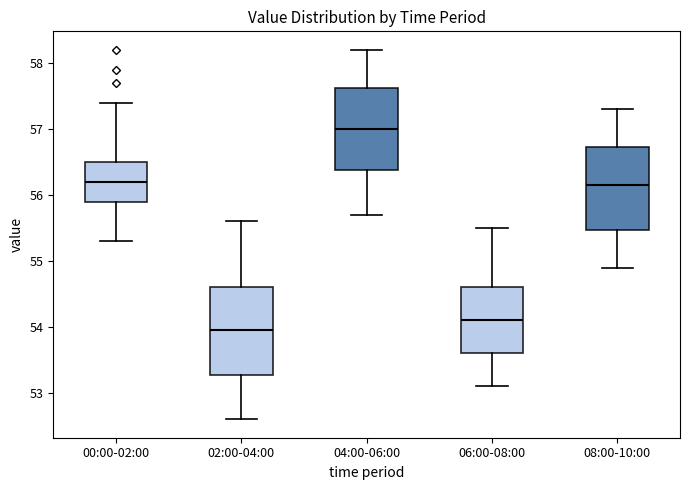

Reading left to right, transcribe this box plot: for each box, give where its median line is, the range the box spans, and where its two whiskers end, as read against the y-axis. The values are not printed on the chart, so give them approximately, as read against the axis.

00:00-02:00: median 56.2, box 55.9 to 56.5, whiskers 55.3 to 57.4
02:00-04:00: median 54.0, box 53.3 to 54.6, whiskers 52.6 to 55.6
04:00-06:00: median 57.0, box 56.4 to 57.6, whiskers 55.7 to 58.2
06:00-08:00: median 54.1, box 53.6 to 54.6, whiskers 53.1 to 55.5
08:00-10:00: median 56.2, box 55.5 to 56.7, whiskers 54.9 to 57.3